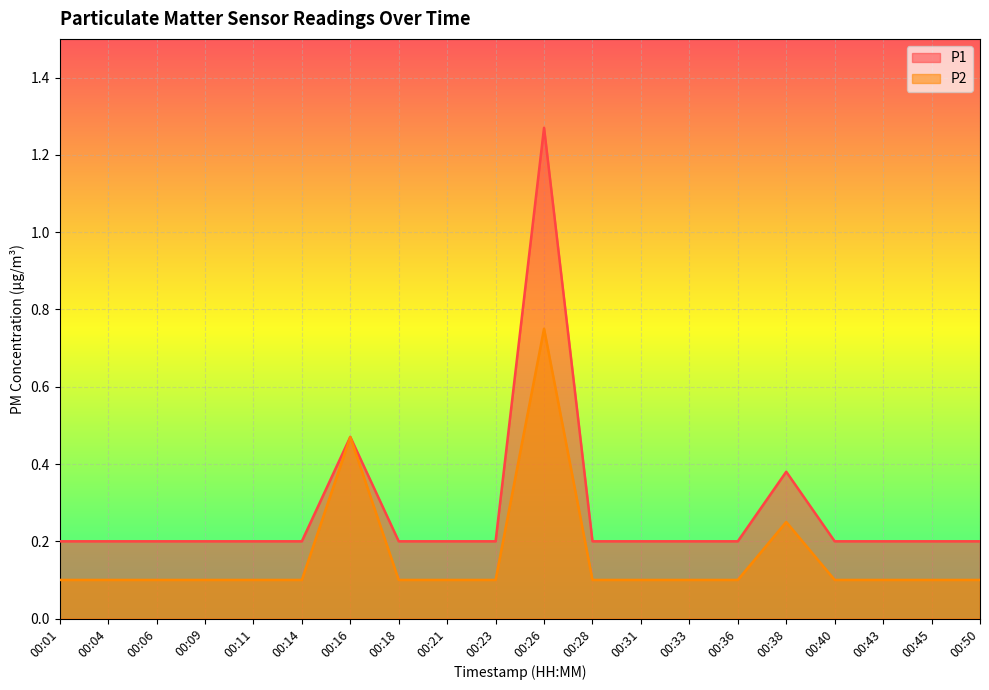

Reading left to right, what are all the values shown in this chart?

P1: 0.2	0.2	0.2	0.2	0.2	0.2	0.5	0.2	0.2	0.2	1.3	0.2	0.2	0.2	0.2	0.4	0.2	0.2	0.2	0.2
P2: 0.1	0.1	0.1	0.1	0.1	0.1	0.5	0.1	0.1	0.1	0.8	0.1	0.1	0.1	0.1	0.2	0.1	0.1	0.1	0.1